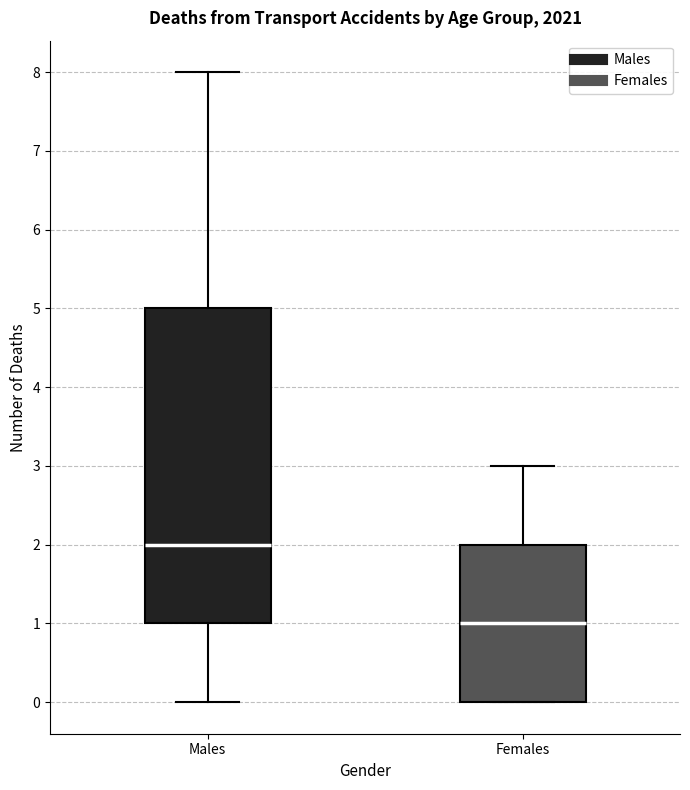

Comparing the boxes themselves (not the whiskers), which one is the tallest?

Males